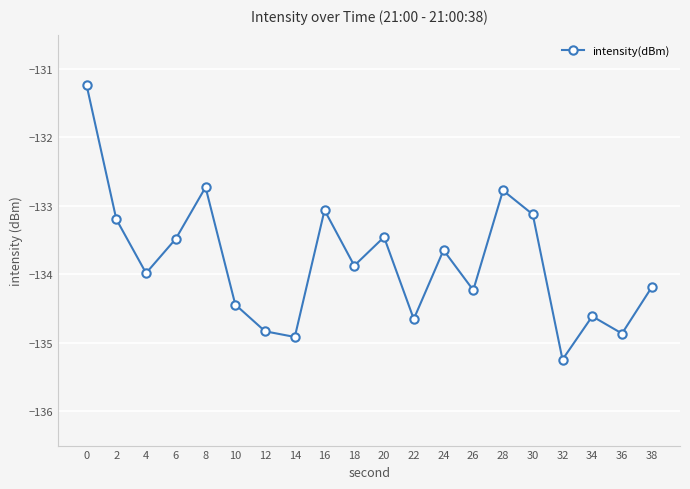

True or false: there are more than 2 points higher than both neighbors.

True